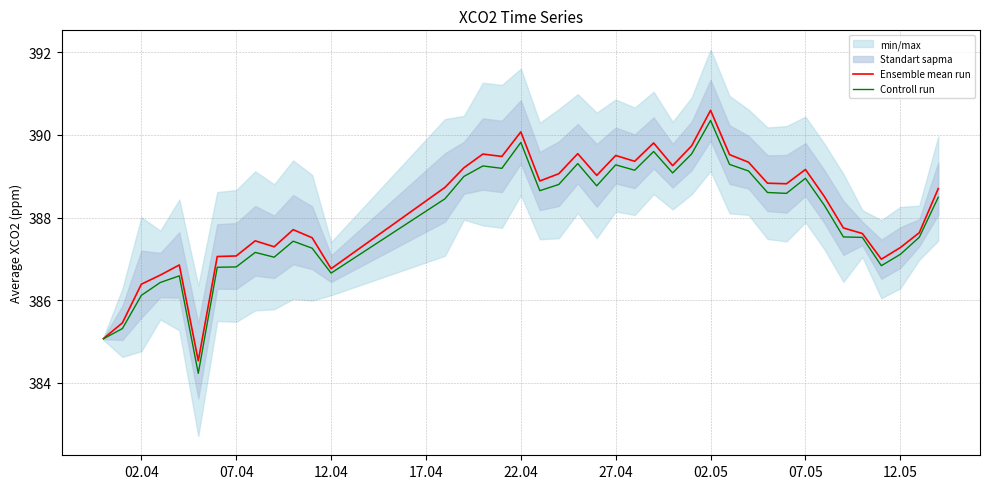

Which series has the largest range (max minus min)?

Controll run